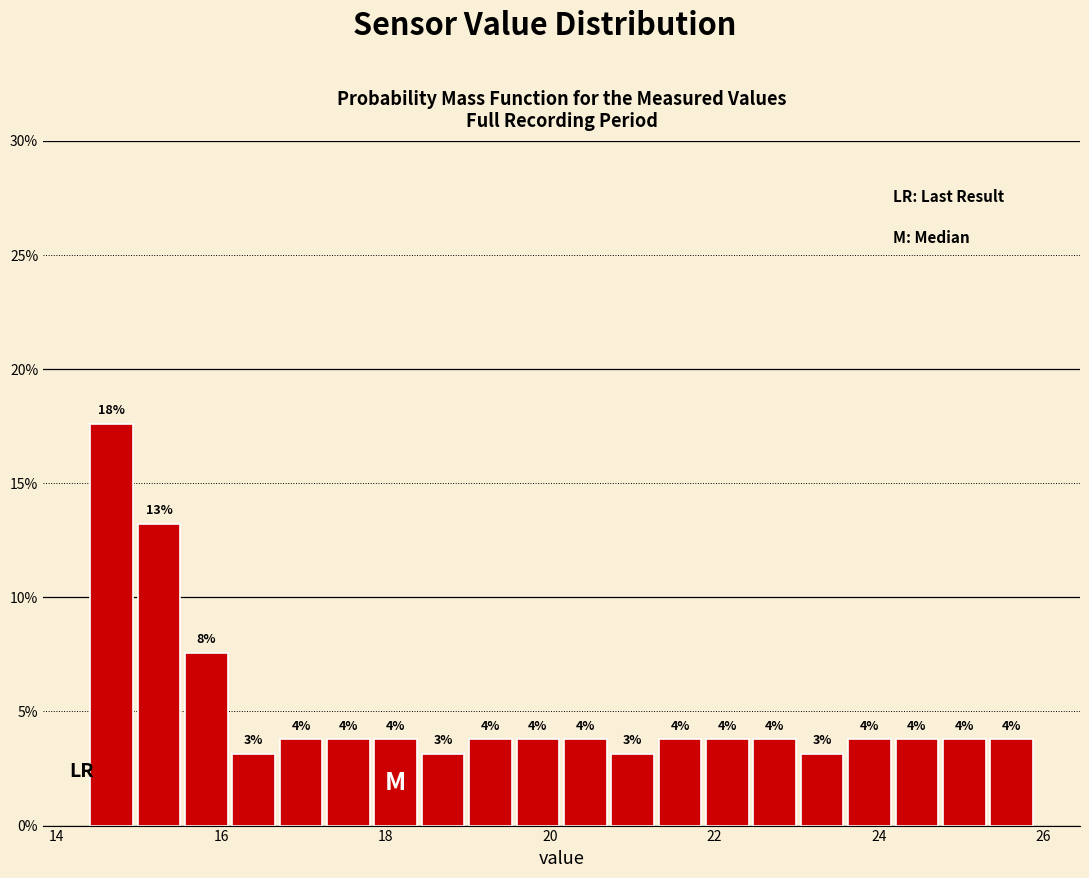

Around what value on the x-axis is the tallest bar? Give the approximate position of its centre, as read against the axis.

14.6